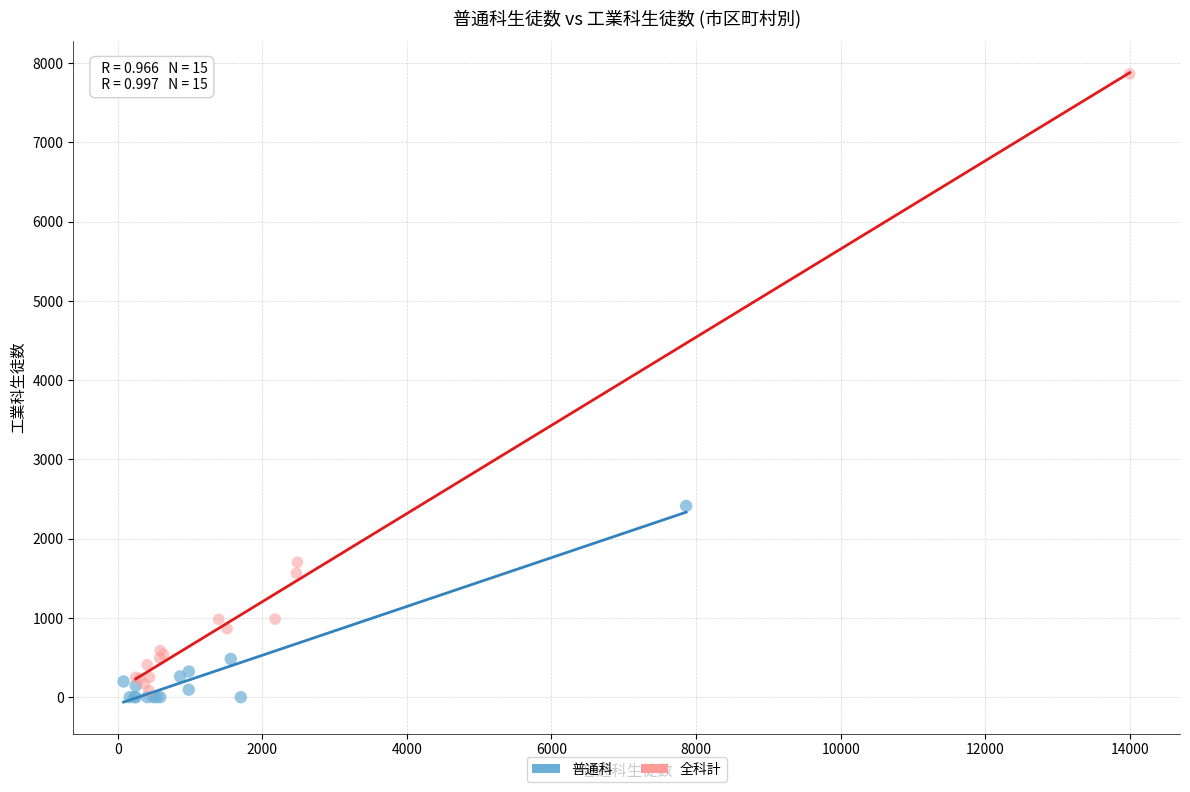

Which series reaches the maximum Y coordinate?

全科計